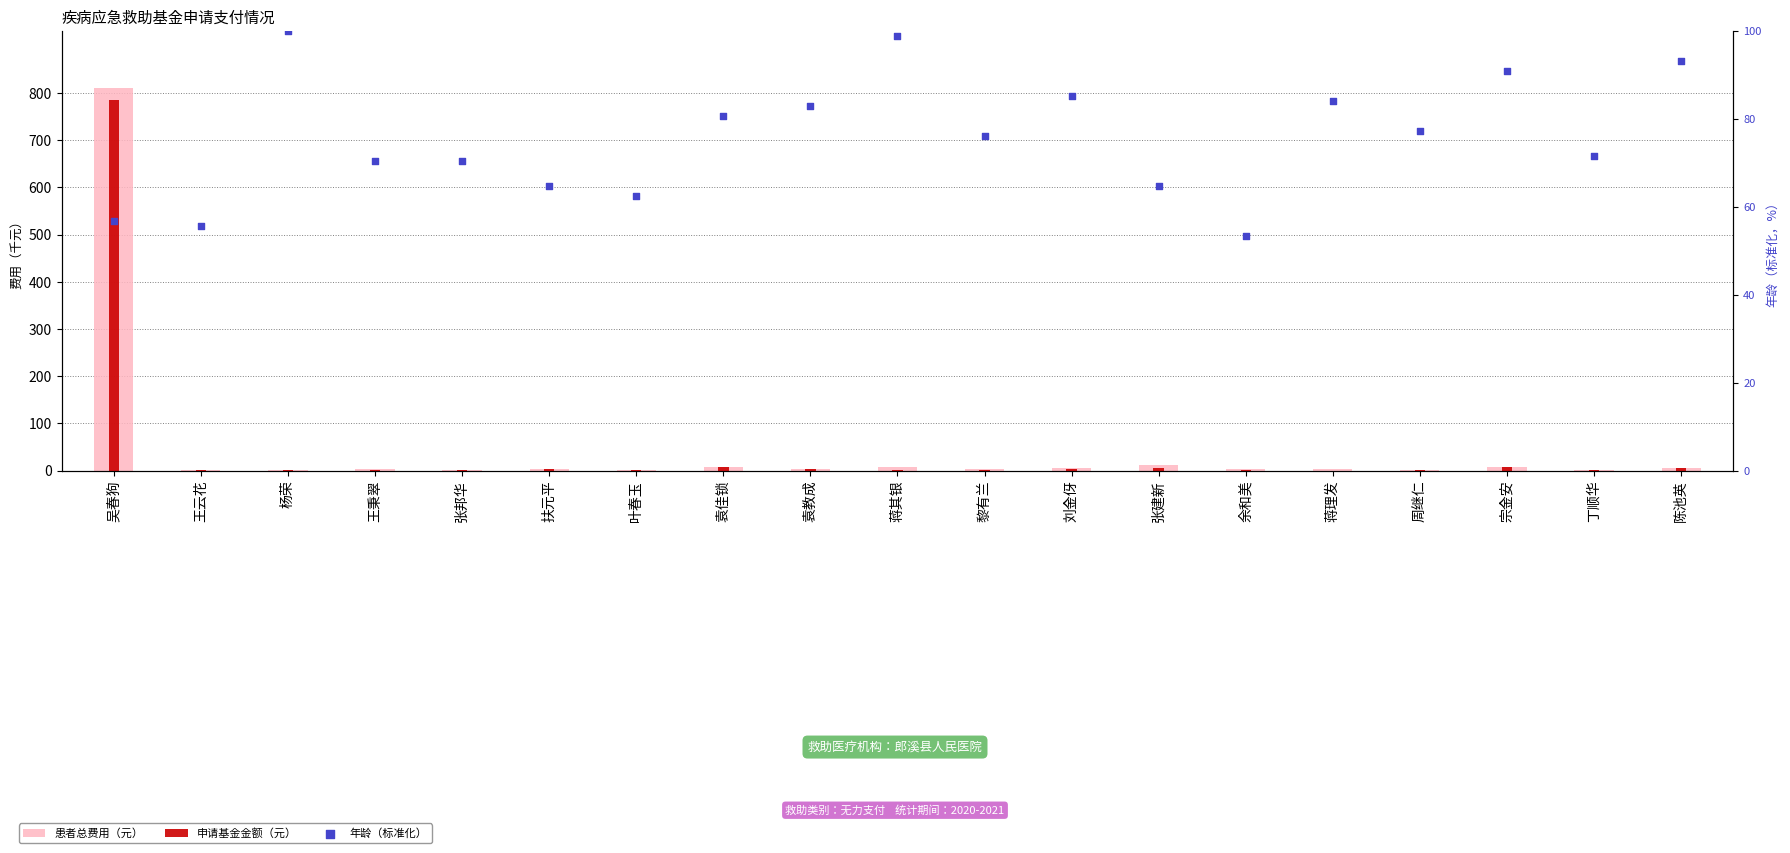

Which series has the largest total across all categories?

年龄（标准化）